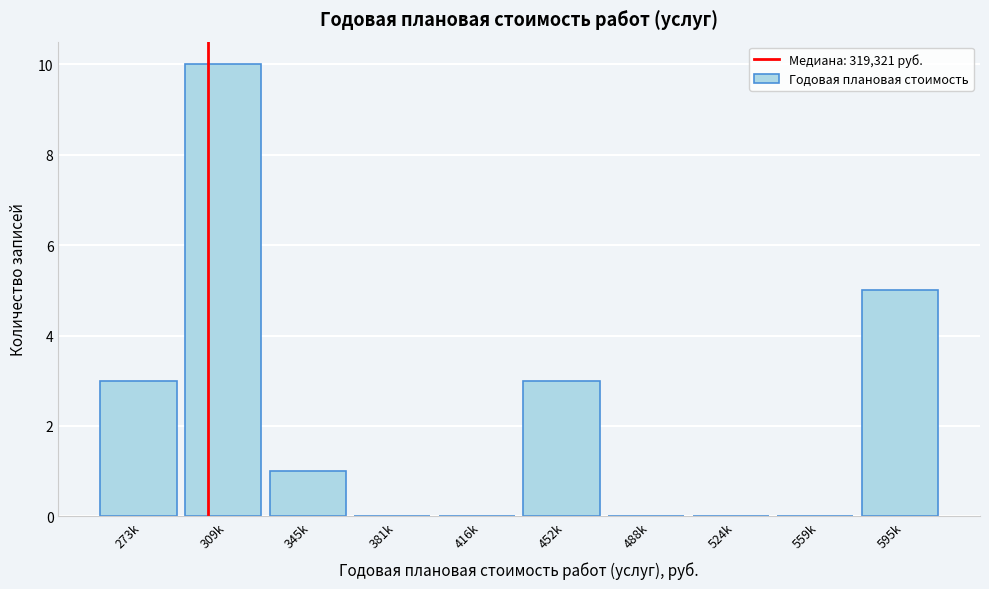

Reading left to right, list all the values displayed in this chart.

273k=3	309k=10	345k=1	381k=0	416k=0	452k=3	488k=0	524k=0	559k=0	595k=5